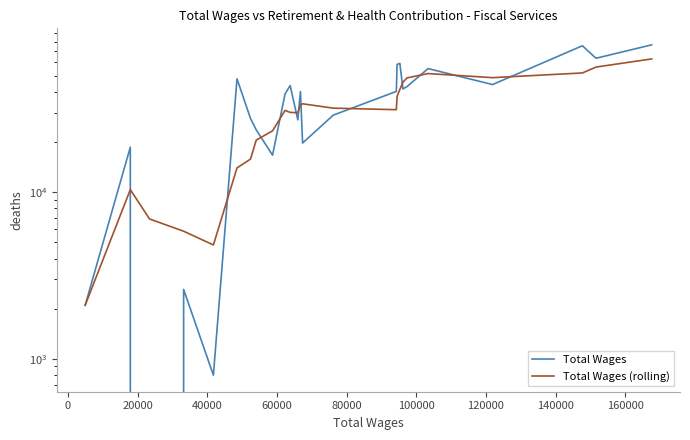

How many data points in Total Wages (rolling) are above 31255?

13